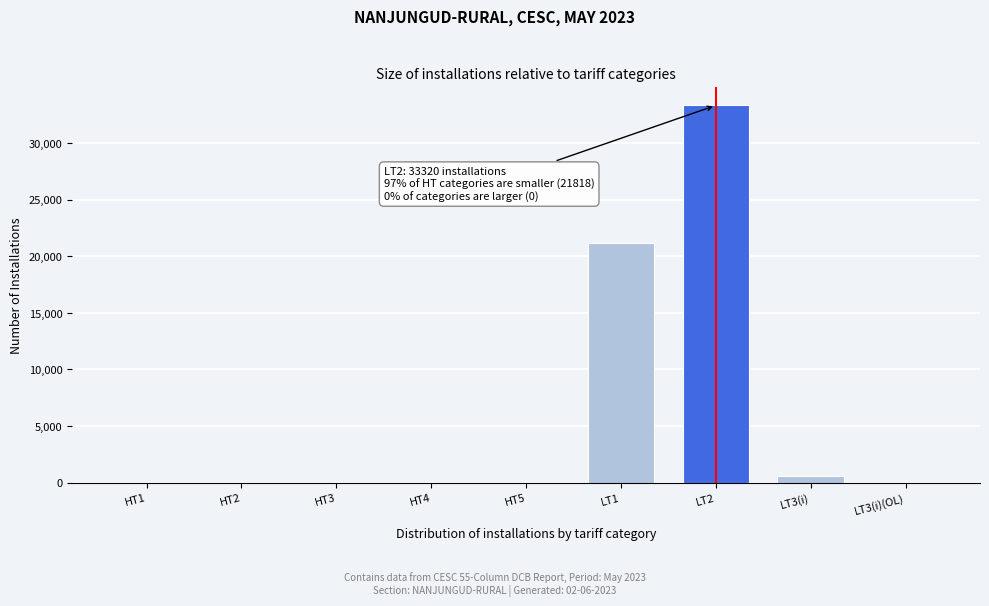

What is the maximum value shown in the chart?

33320